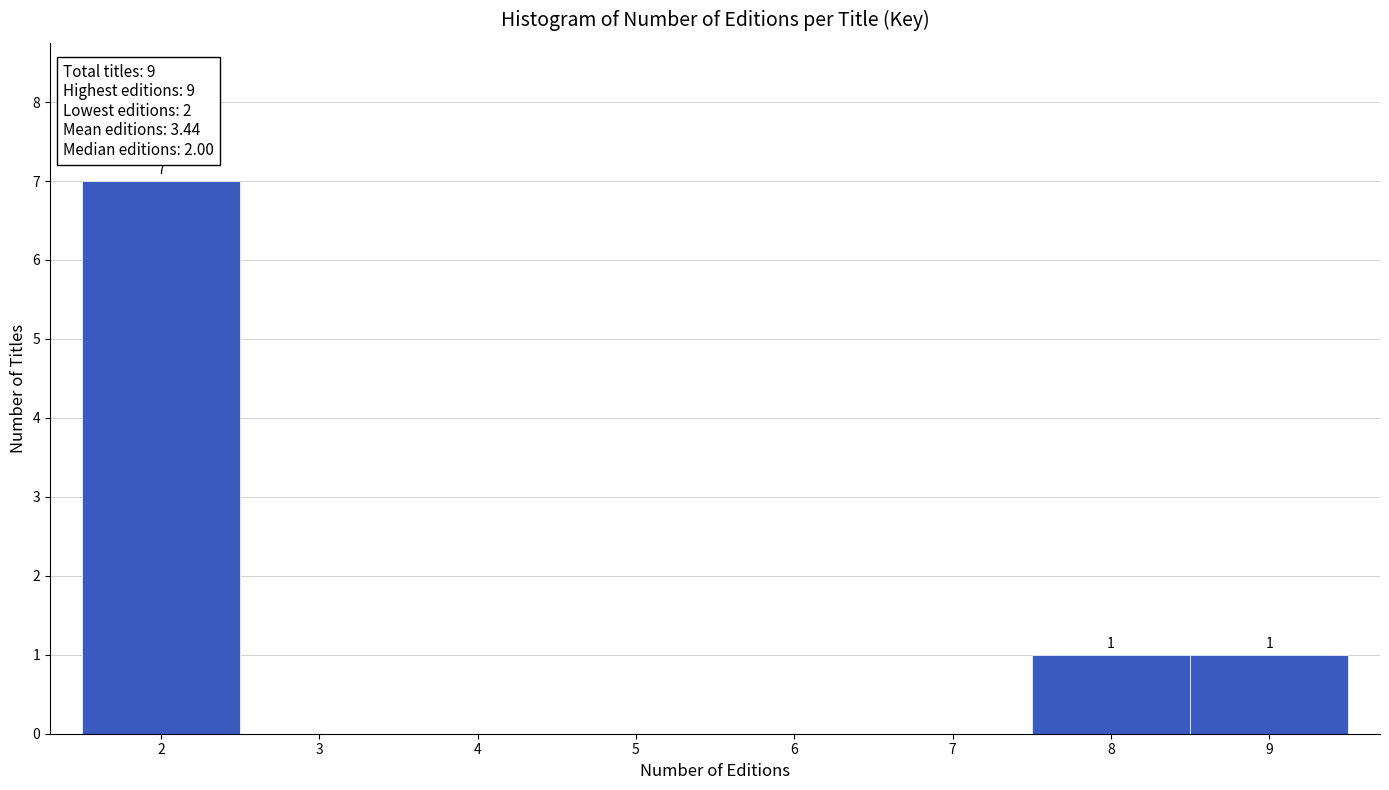

Over which range of the x-axis is the bar tallest?

1.5 to 2.5